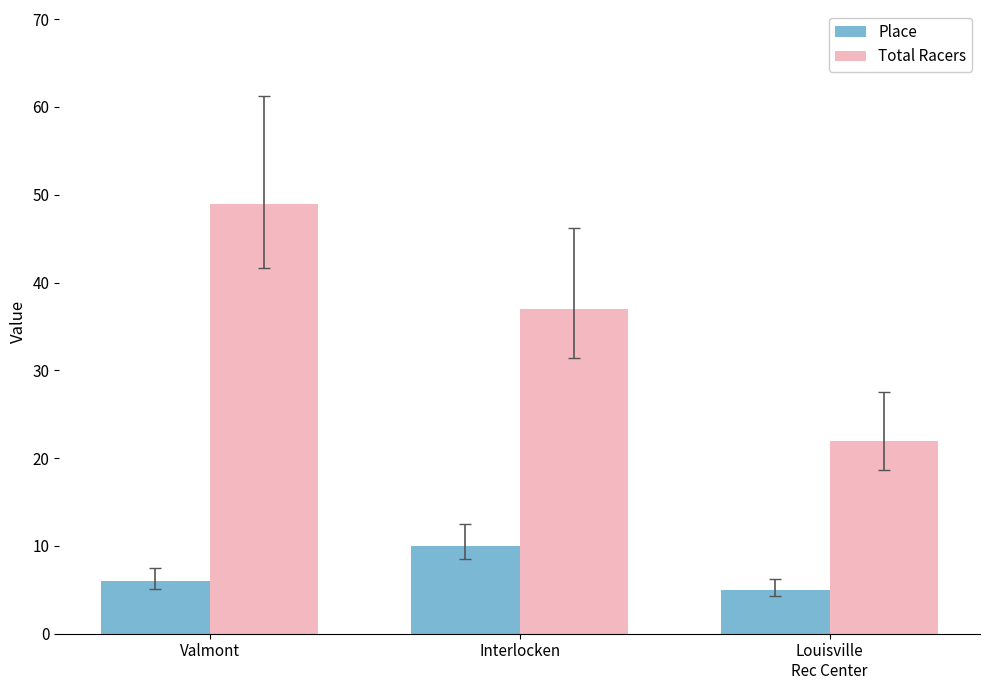

What is the sum of all Total Racers values?

108